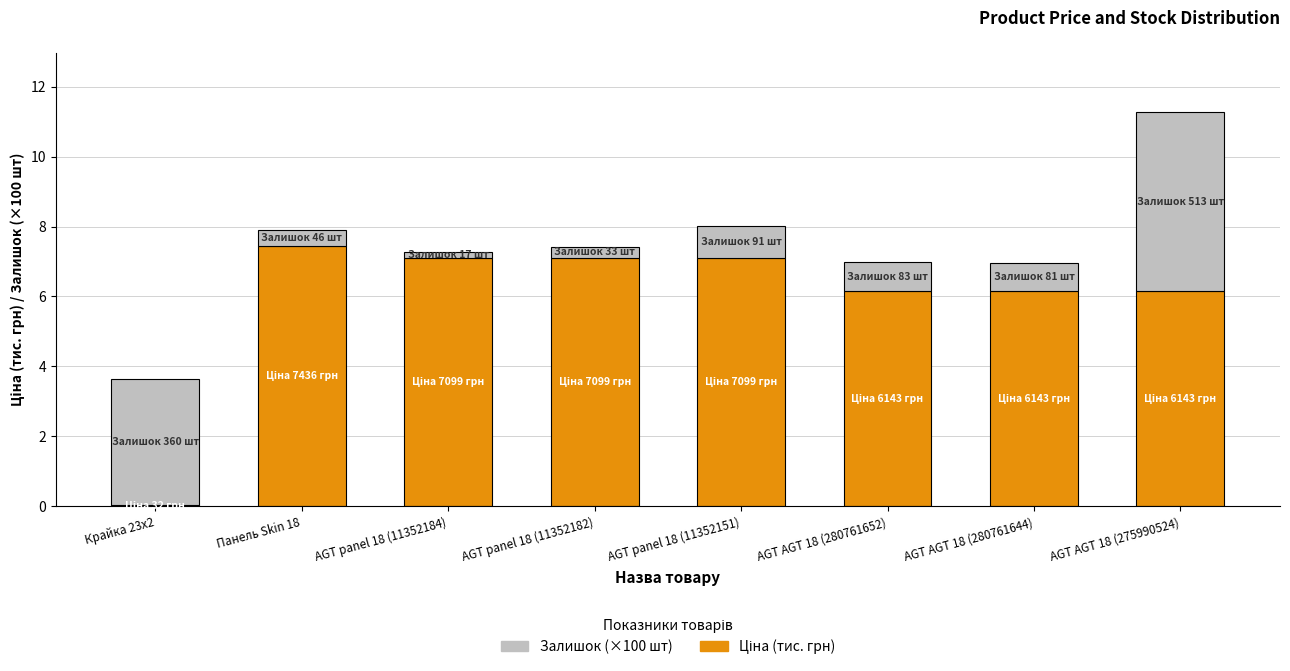

At which category is the sum across all series the highest?

AGT AGT 18 (275990524)